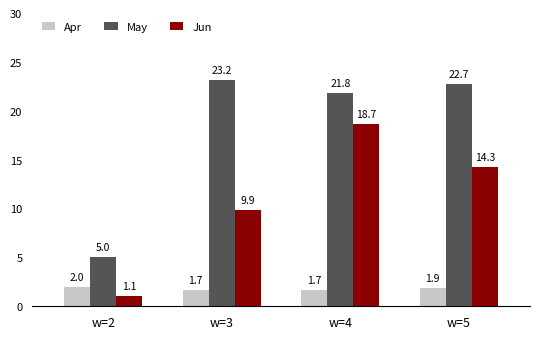

What is the value of the Apr bar at the 3rd from the left?

1.7